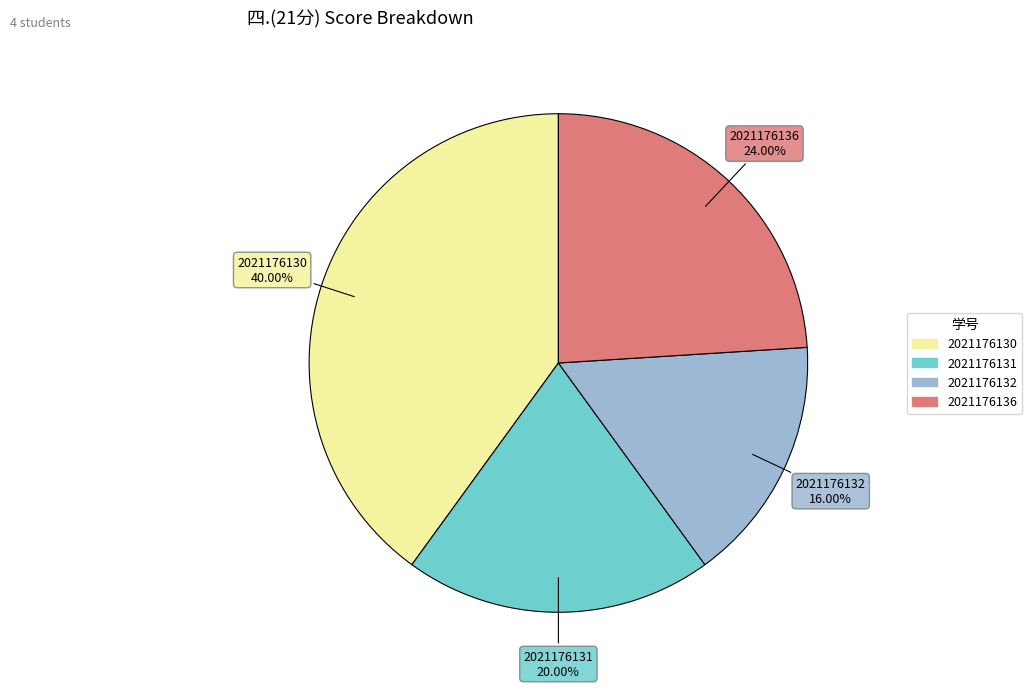

What is the largest slice in the pie chart?

2021176130